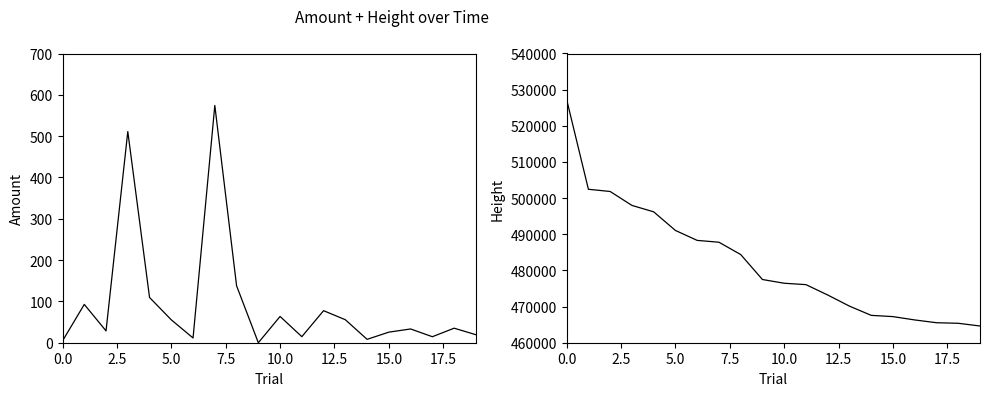

What is the approximate value of Amount at 18?

35.2